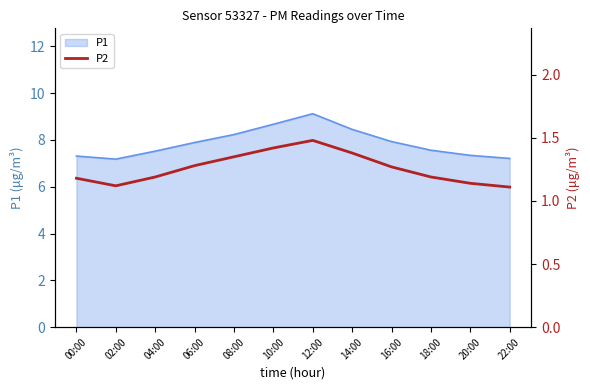

The P1 series shows 7.2 at 02:00. True or false?

True